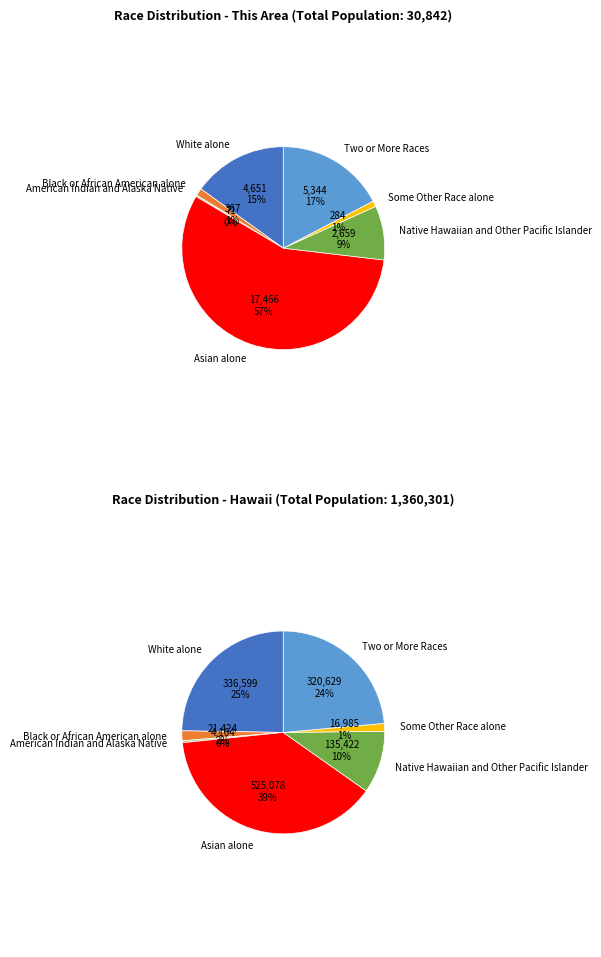

Rank the categories by value from highest to lowest.

Asian alone, Two or More Races, White alone, Native Hawaiian and Other Pacific Islander, Black or African American alone, Some Other Race alone, American Indian and Alaska Native